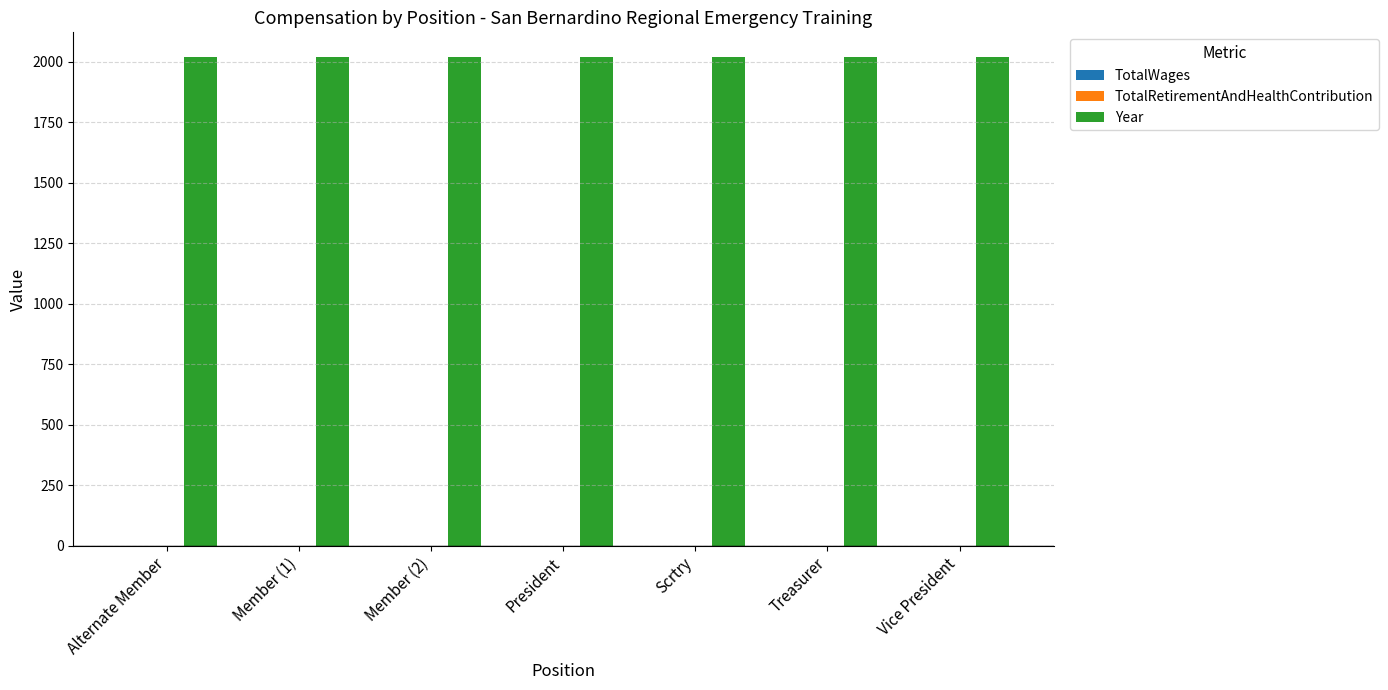

What position from the left is Vice President?

7